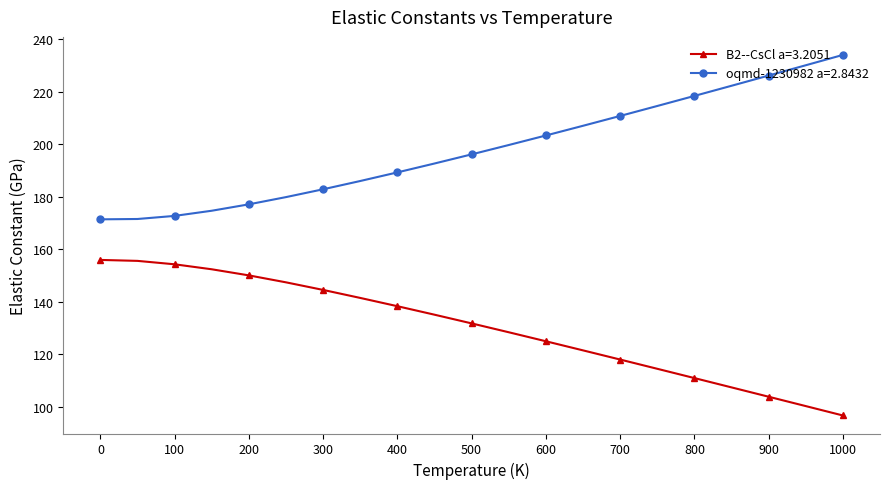

True or false: B2--CsCl a=3.2051 and oqmd-1230982 a=2.8432 intersect in this chart.

False